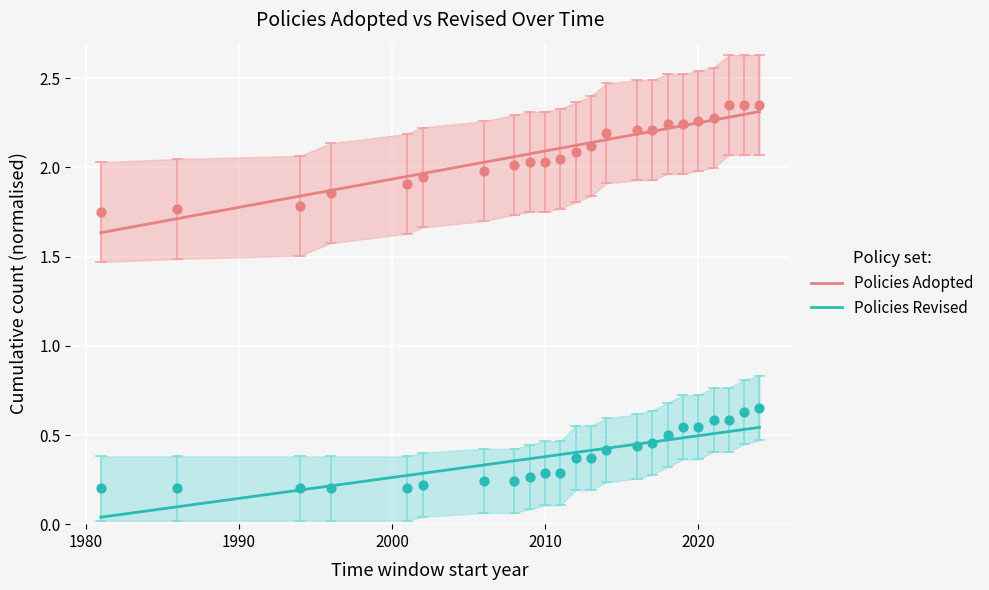

Which series contains the highest Y value?

Policies Adopted